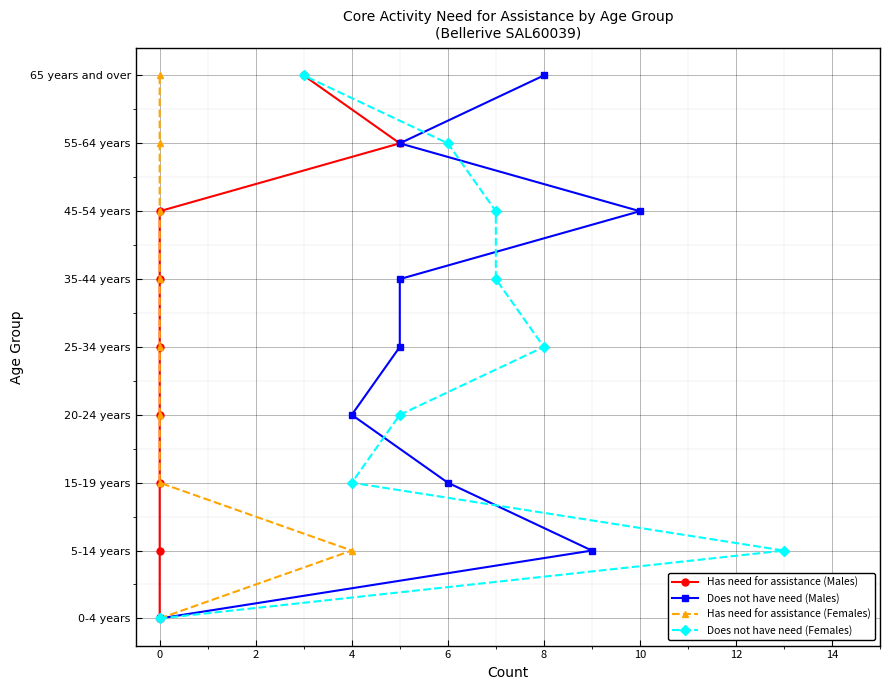

True or false: Does not have need (Males) has a value of 3 at 8.

False